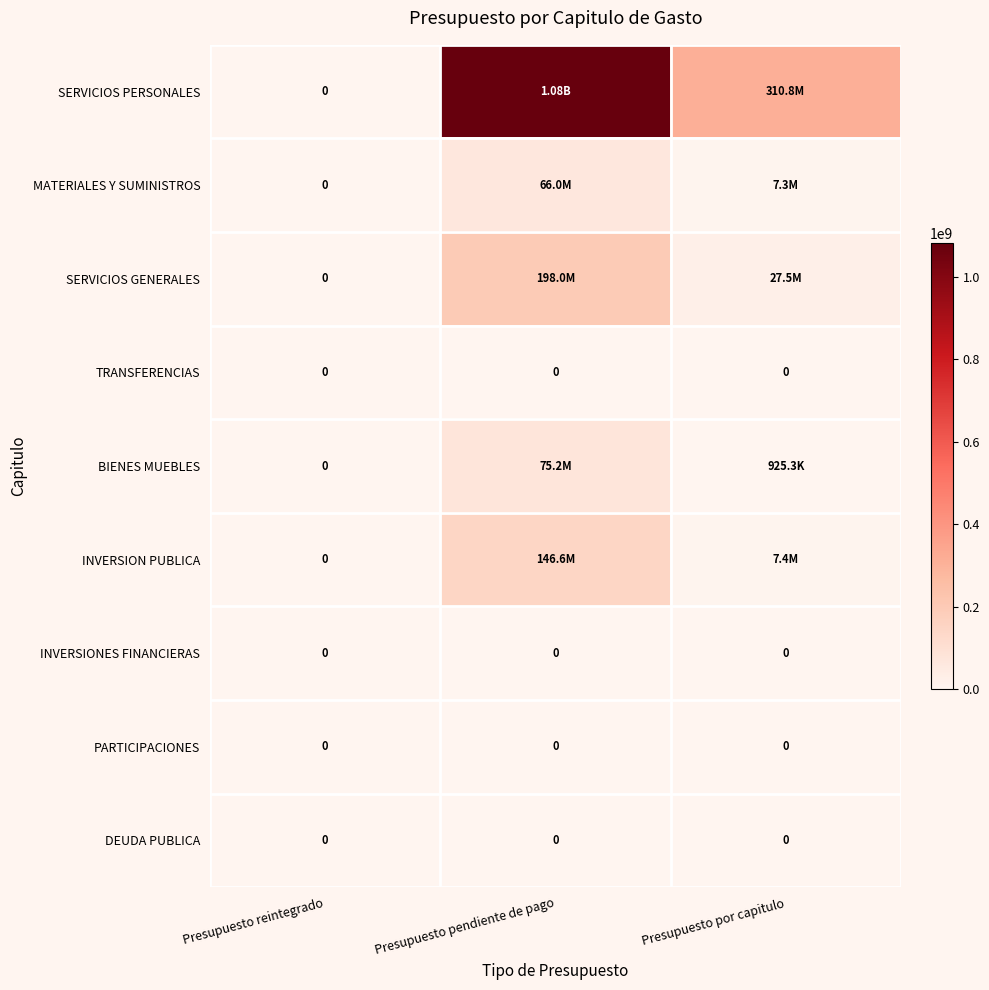

Which has a higher value, Presupuesto por capitulo or Presupuesto reintegrado?

Presupuesto por capitulo